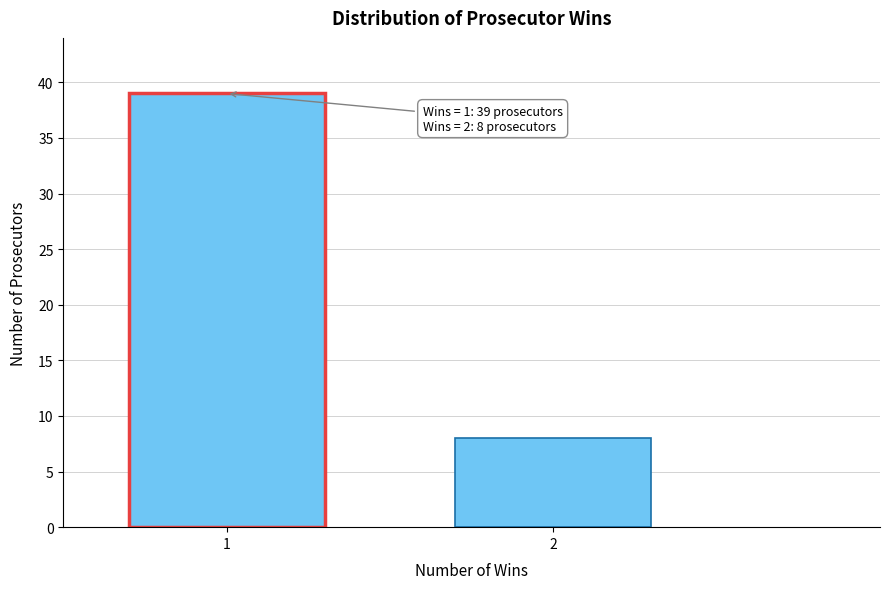

Reading right to left, transcribe all the data shown in this chart.

8	39